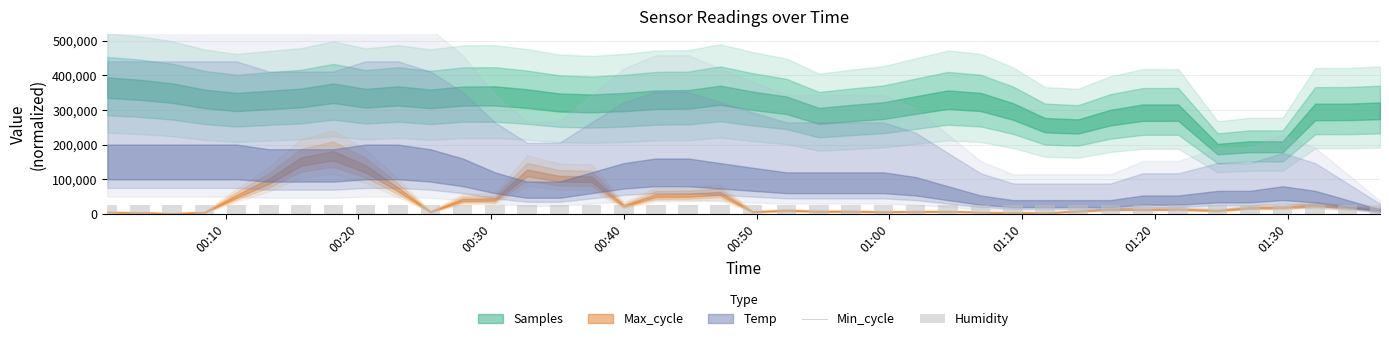

How many bars are there in total?

80